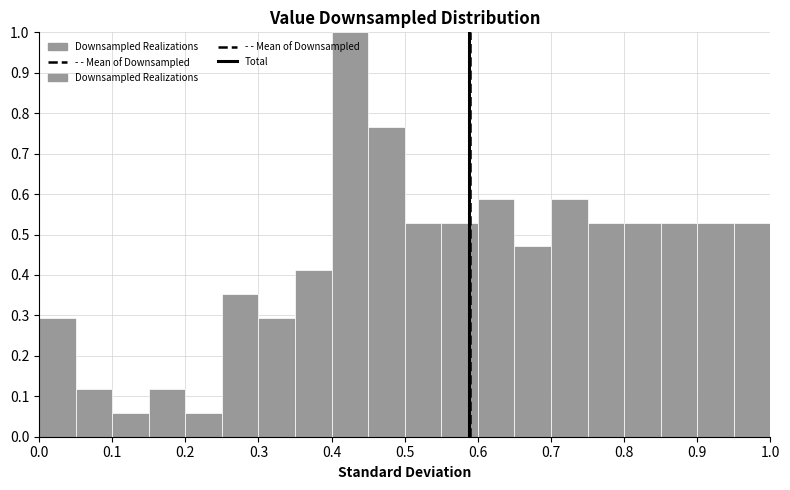

Reading left to right, list every bar in this chart as the range it spans on the x-axis followed by its height. The values are not printed on the chart, so give them approximately, as read against the axis.

0.00 to 0.05: 0.29
0.05 to 0.10: 0.12
0.10 to 0.15: 0.06
0.15 to 0.20: 0.12
0.20 to 0.25: 0.06
0.25 to 0.30: 0.35
0.30 to 0.35: 0.29
0.35 to 0.40: 0.41
0.40 to 0.45: 1.00
0.45 to 0.50: 0.76
0.50 to 0.55: 0.53
0.55 to 0.60: 0.53
0.60 to 0.65: 0.59
0.65 to 0.70: 0.47
0.70 to 0.75: 0.59
0.75 to 0.80: 0.53
0.80 to 0.85: 0.53
0.85 to 0.90: 0.53
0.90 to 0.95: 0.53
0.95 to 1.00: 0.53